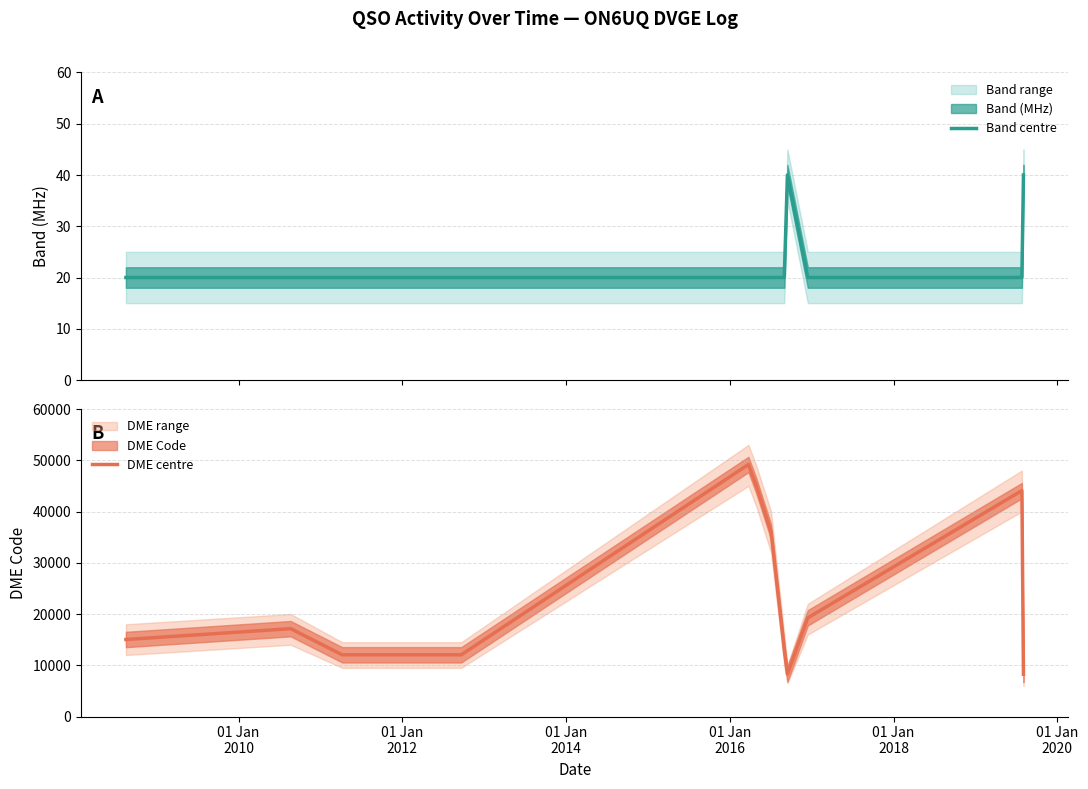

What is the highest value of the Band centre series?

40